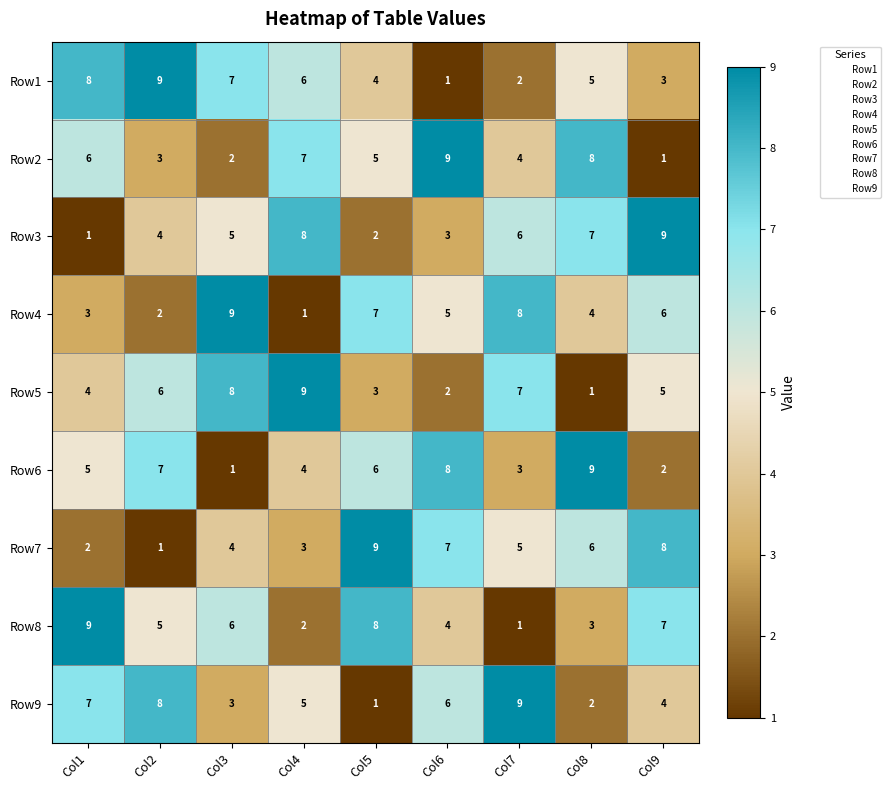

Between Col1 and Col6, which series saw the biggest shift?

Row1